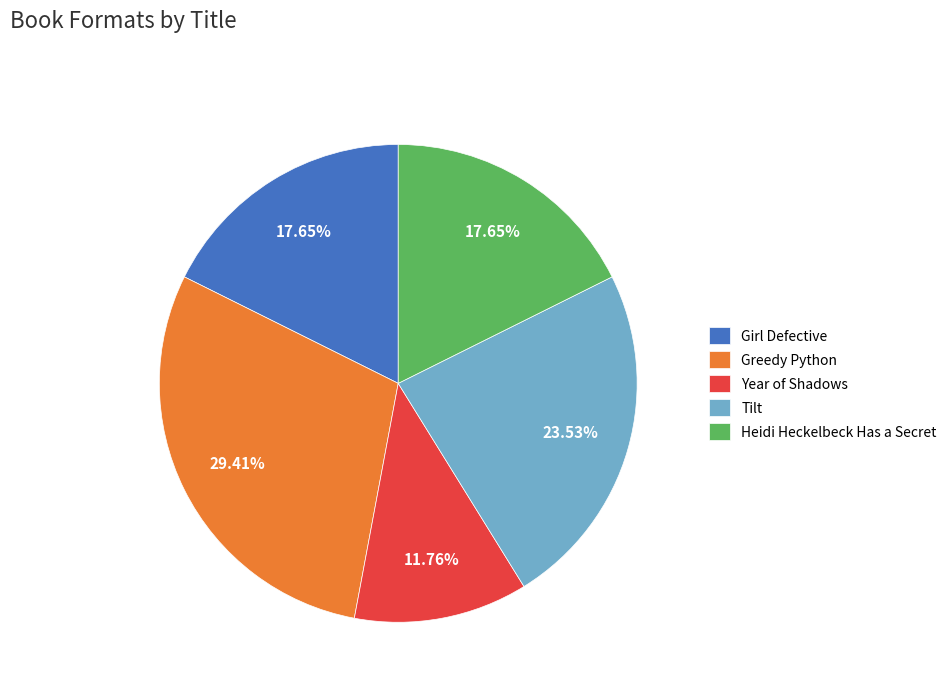

Does any single category account for the majority?

No